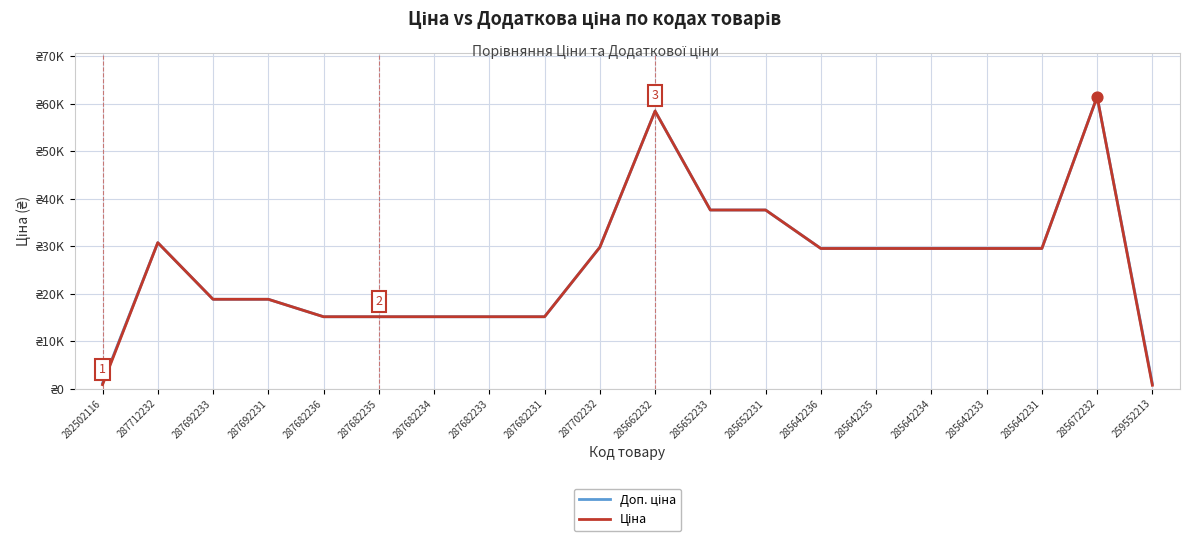

Is the value of Доп. ціна at 287682235 greater than the value of Ціна at 282502116?

Yes